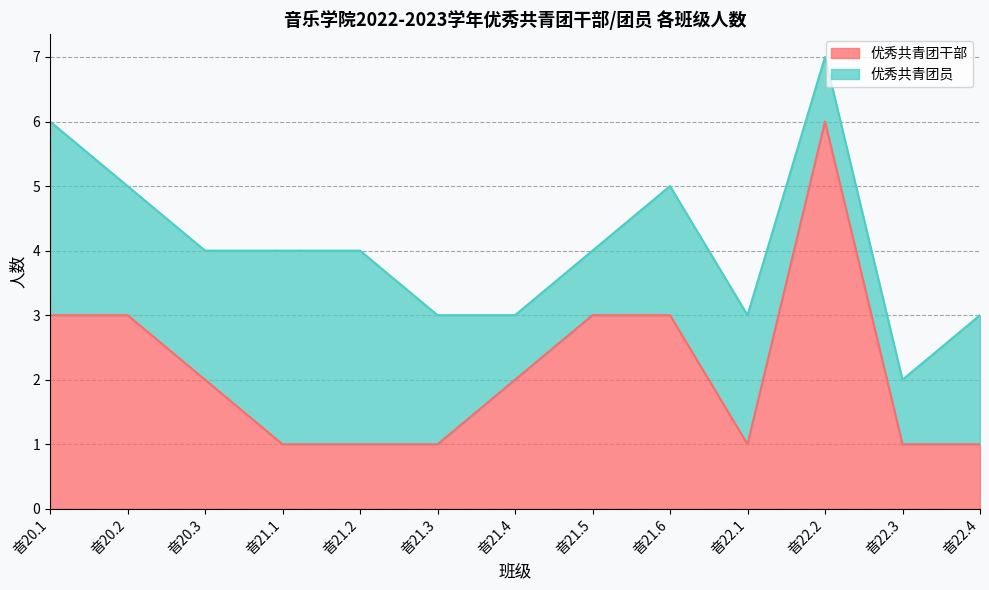

What is the label of the 5th point from the right?

音21.6